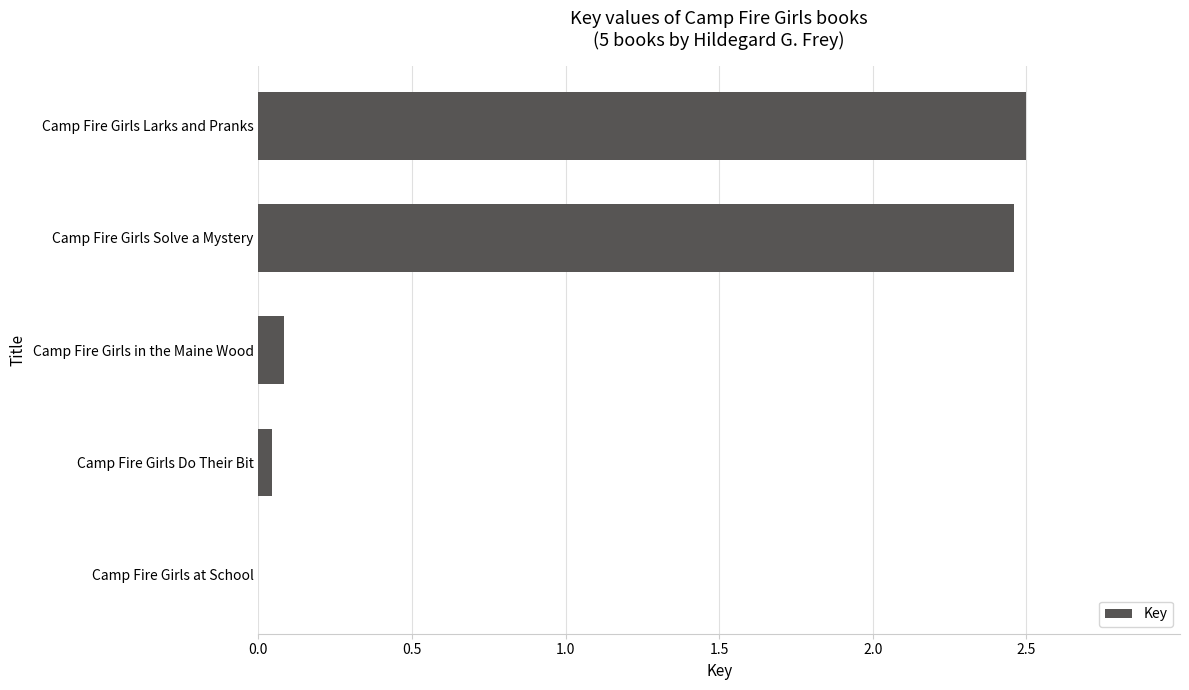

What is the sum of all values?

5.1